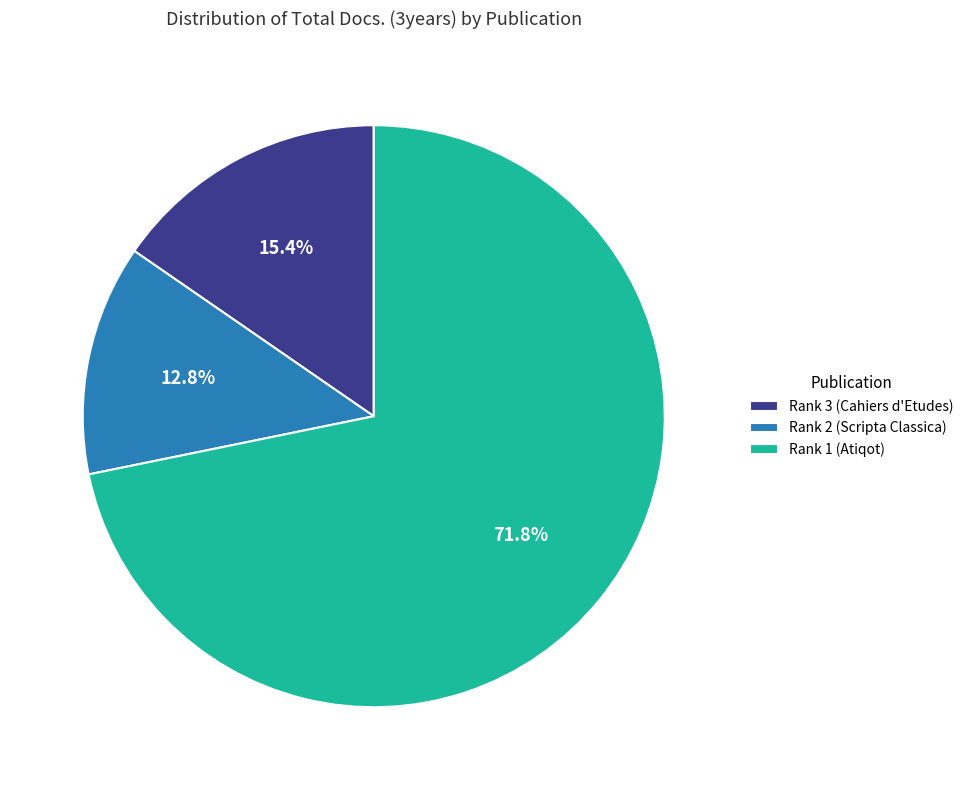

Combined, do Rank 3 (Cahiers d'Etudes) and Rank 2 (Scripta Classica) account for over 50%?

No